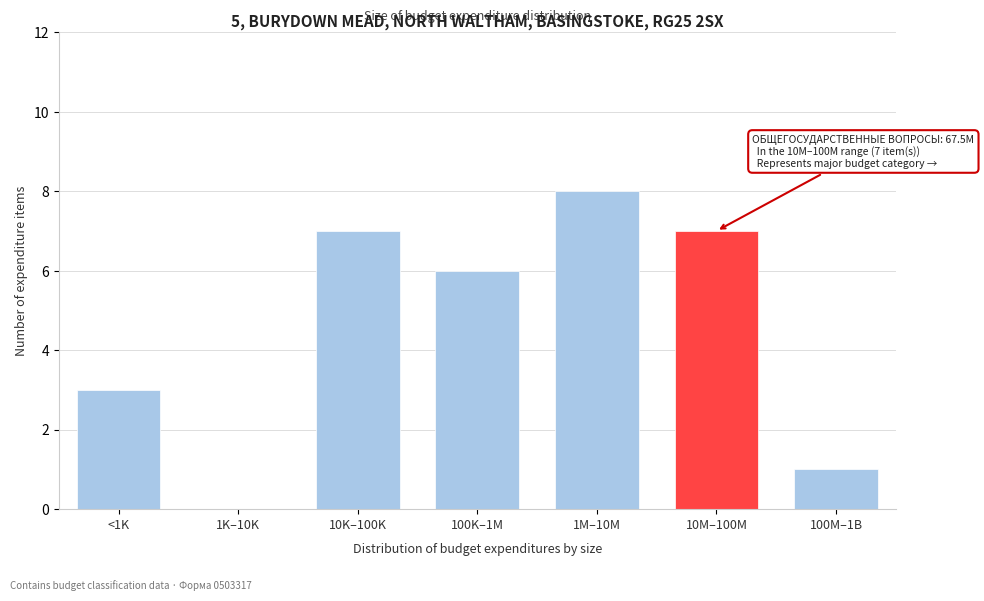

Reading left to right, extract all data points from this chart.

<1K=3	1K–10K=0	10K–100K=7	100K–1M=6	1M–10M=8	10M–100M=7	100M–1B=1